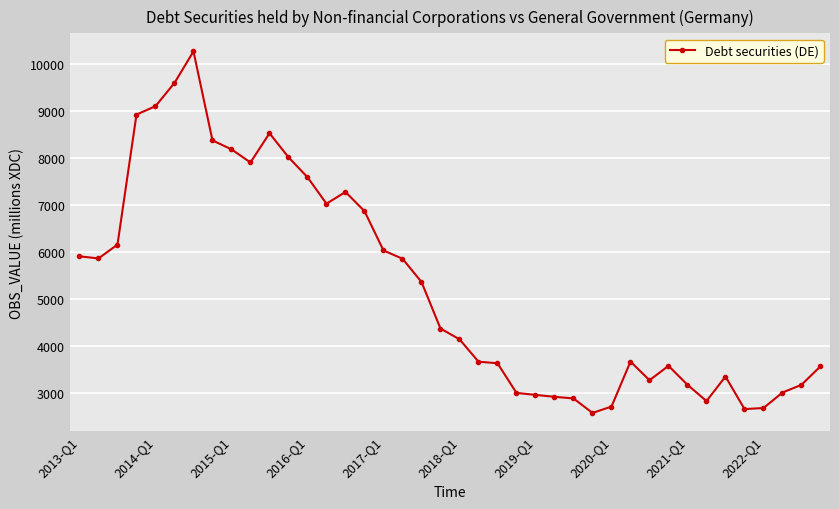

What is the value of the 36th point from the left?

2667